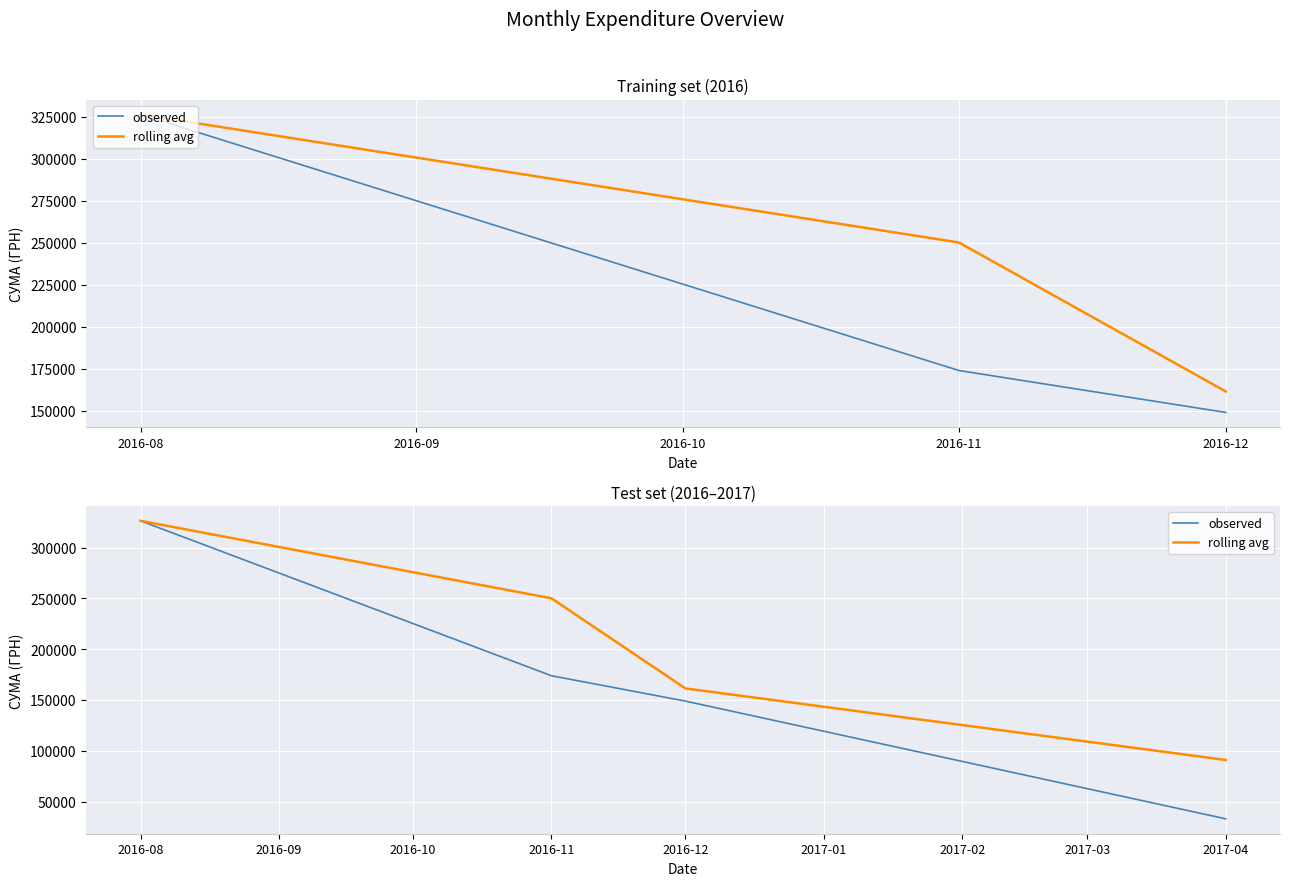

How many data points in rolling avg are above 250052?

2